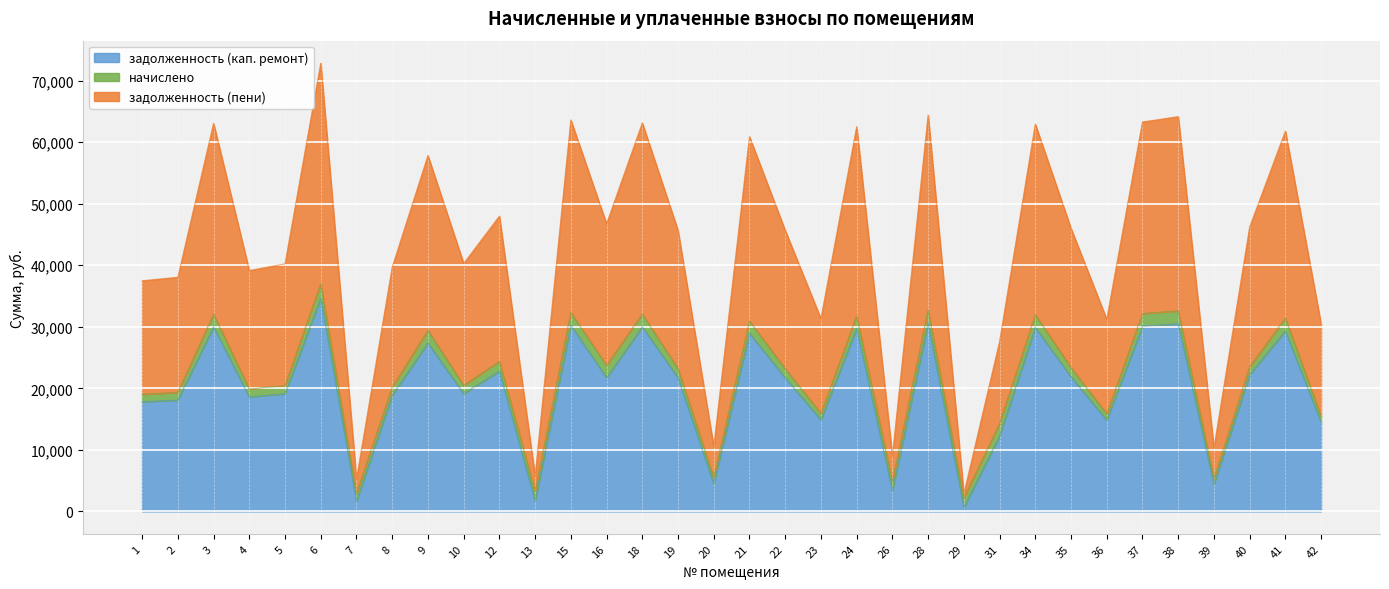

At which category is the sum across all series the highest?

6